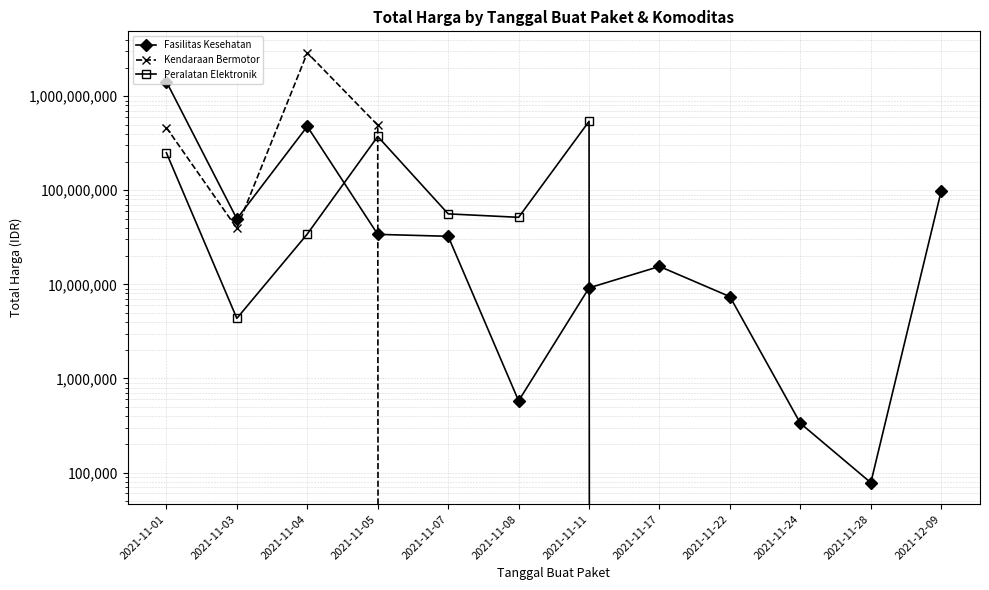

Where is the first local minimum for Fasilitas Kesehatan?

2021-11-03